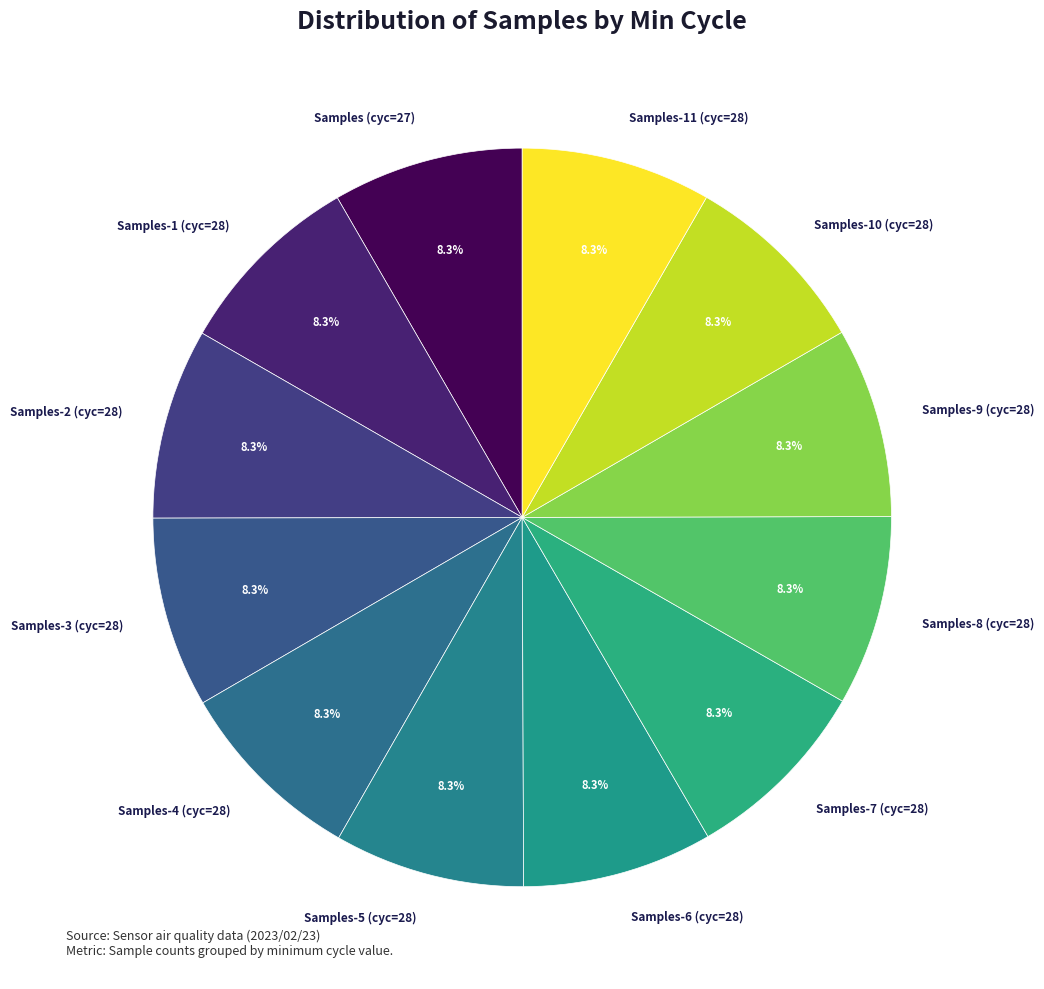

What is the ratio of the value at Samples-8 (cyc=28) to the value at Samples-10 (cyc=28)?

1.0